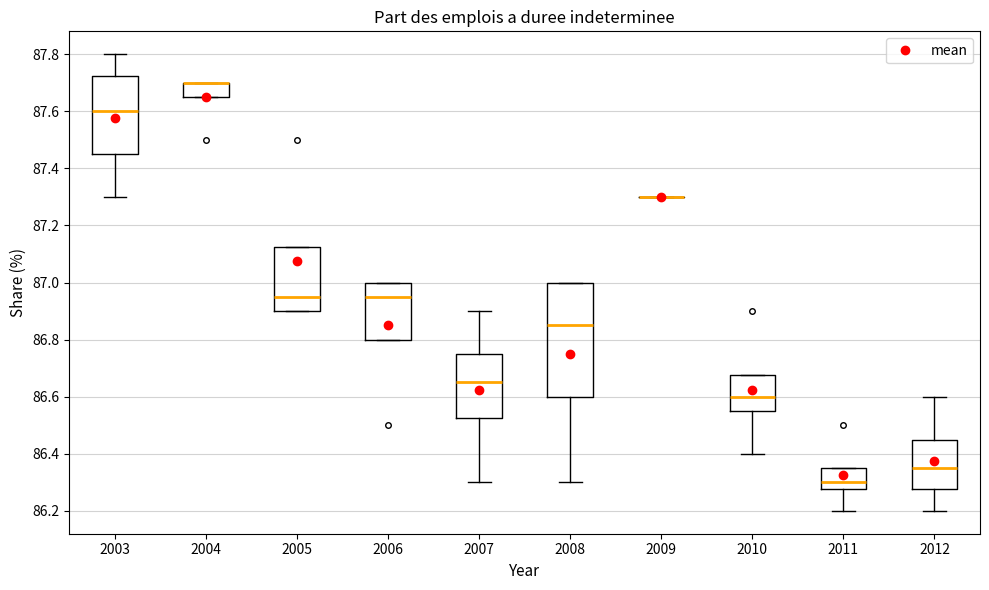

Reading left to right, transcribe this box plot: for each box, give where its median line is, the range the box spans, and where its two whiskers end, as read against the y-axis. The values are not printed on the chart, so give them approximately, as read against the axis.

2003: median 87.60, box 87.46 to 87.72, whiskers 87.30 to 87.80
2004: median 87.70 (drawn on the box's upper edge), box 87.66 to 87.70, whiskers 87.66 to 87.70
2005: median 86.96, box 86.90 to 87.12, whiskers 86.90 to 87.12
2006: median 86.96, box 86.80 to 87.00, whiskers 86.80 to 87.00
2007: median 86.66, box 86.52 to 86.76, whiskers 86.30 to 86.90
2008: median 86.86, box 86.60 to 87.00, whiskers 86.30 to 87.00
2009: box collapsed to a line at 87.30, whiskers 87.30 to 87.30
2010: median 86.60, box 86.56 to 86.68, whiskers 86.40 to 86.68
2011: median 86.30, box 86.28 to 86.36, whiskers 86.20 to 86.36
2012: median 86.36, box 86.28 to 86.46, whiskers 86.20 to 86.60